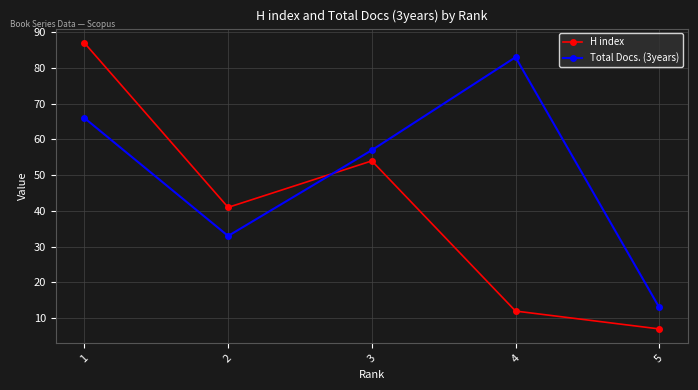

Where do H index and Total Docs. (3years) first cross each other?

2 and 3